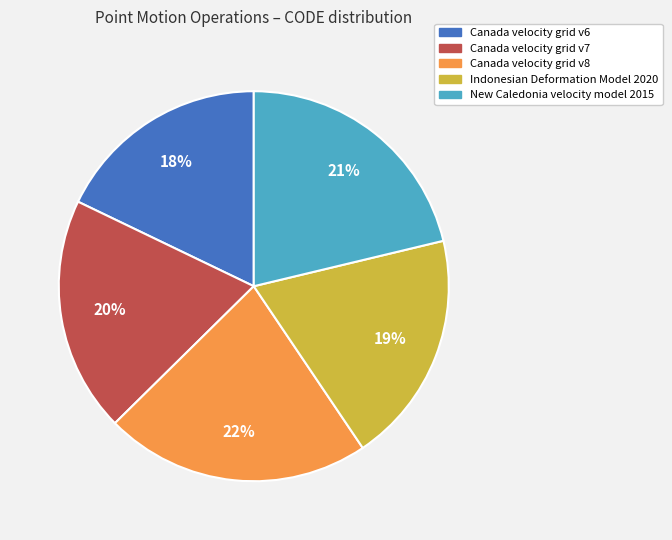

True or false: New Caledonia velocity model 2015 accounts for 31% of the total.

False